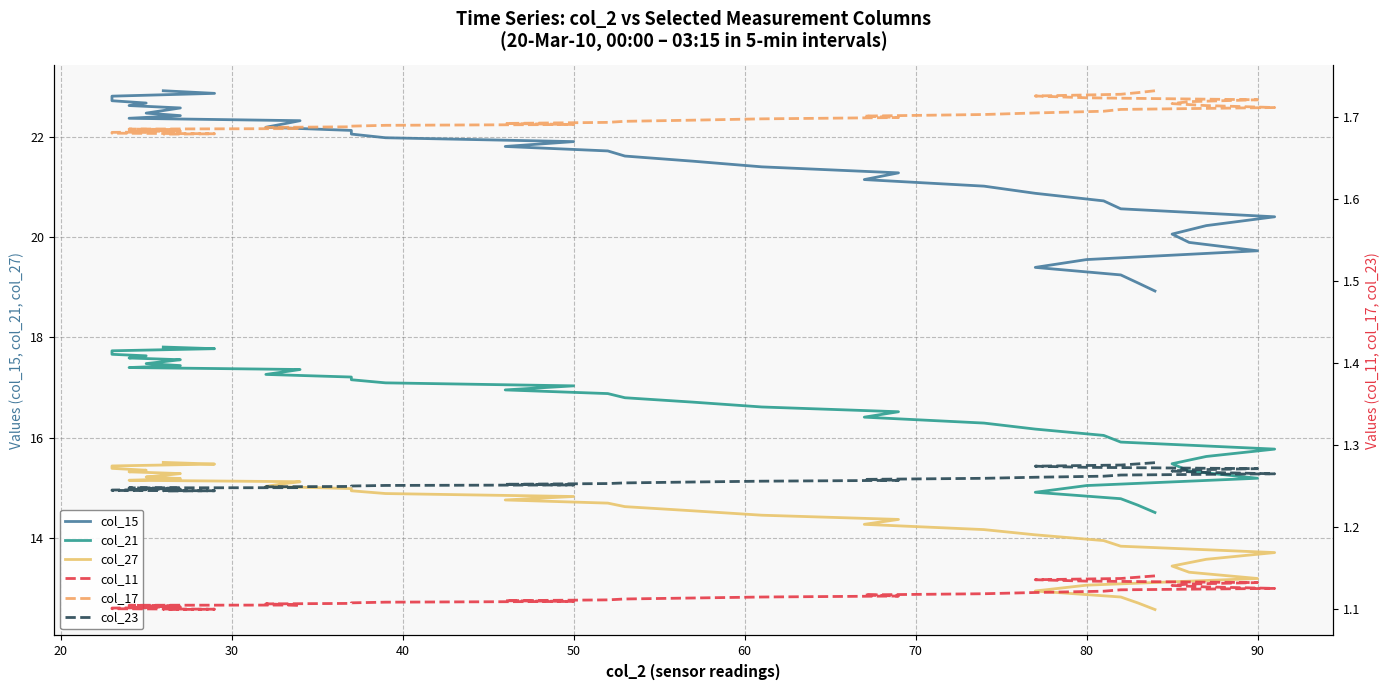

The value of col_27 at 37 is 7.6. True or false?

False